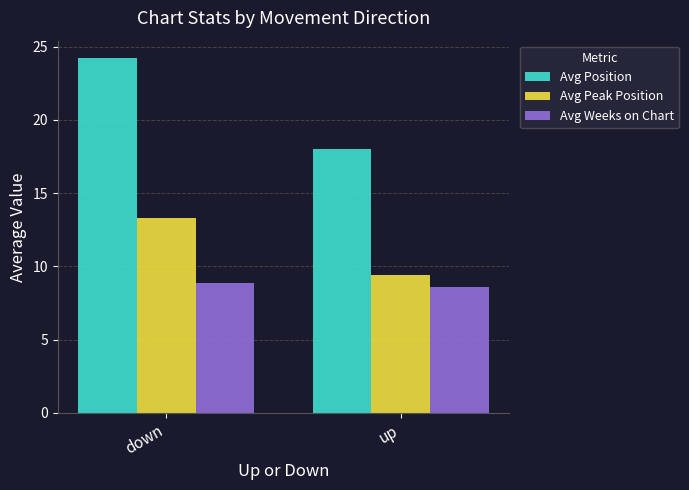

What is the sum of all Avg Weeks on Chart values?

17.5